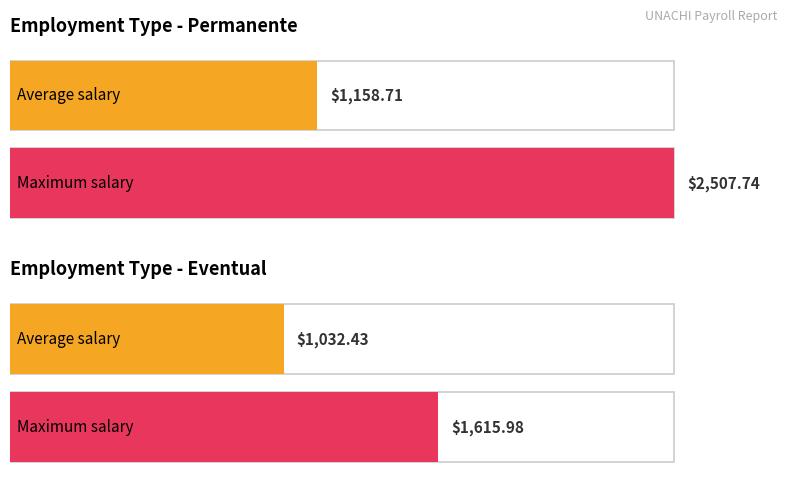

Rank the series by their maximum value, from highest to lowest.

Permanente, Eventual